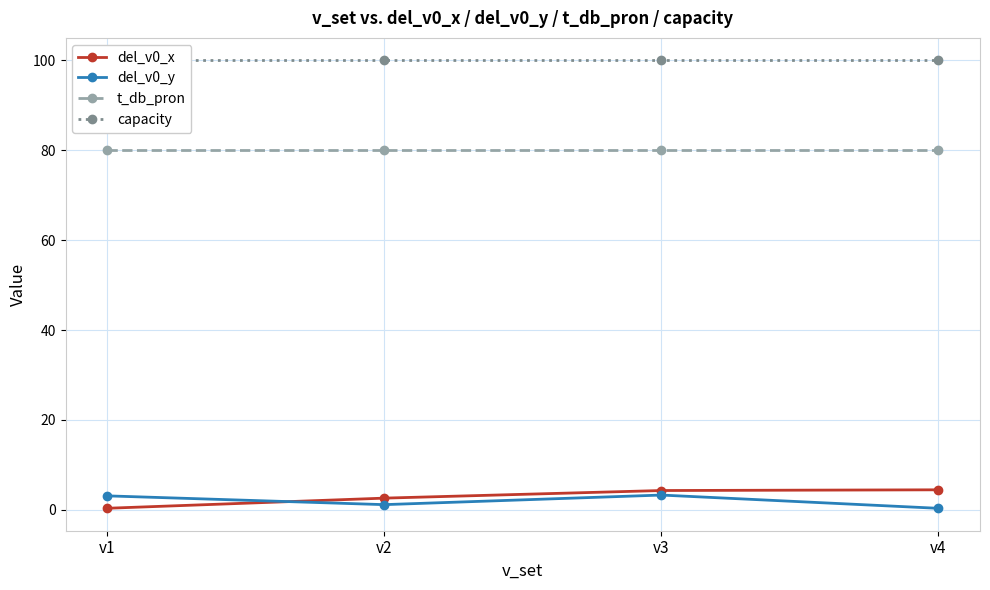

The del_v0_y series shows 4.7 at v3. True or false?

False